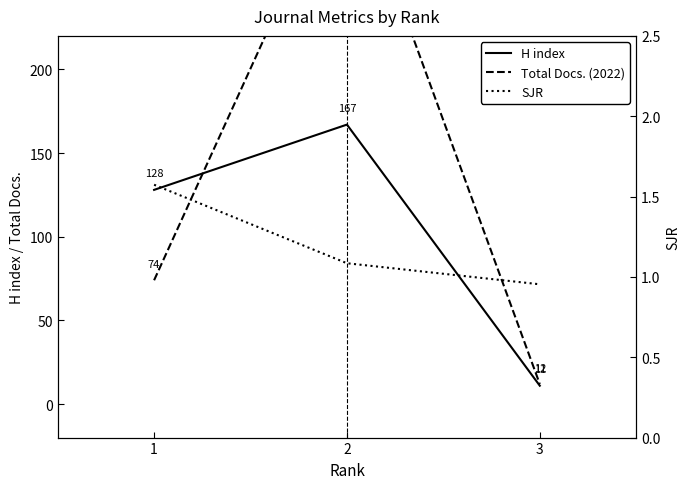

Read the SJR value at 2.

1.1